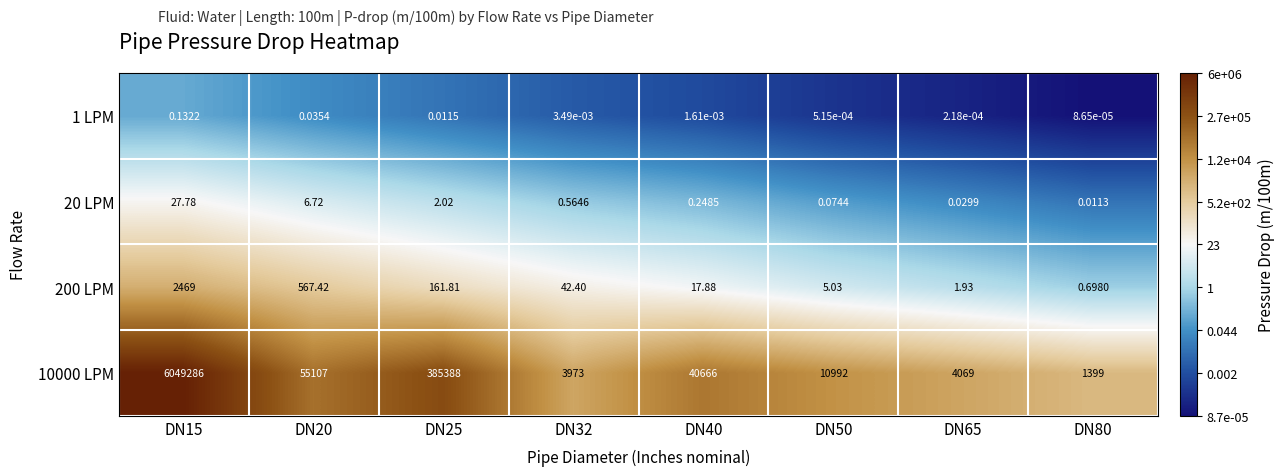

What is the maximum value shown in the chart?

6049286.0